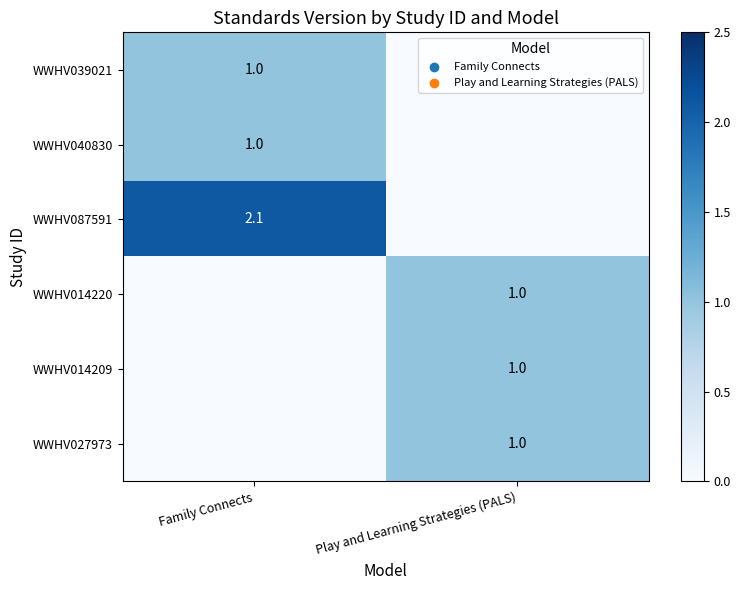

True or false: WWHV014220 has a value of 1.6 at Play and Learning Strategies (PALS).

False